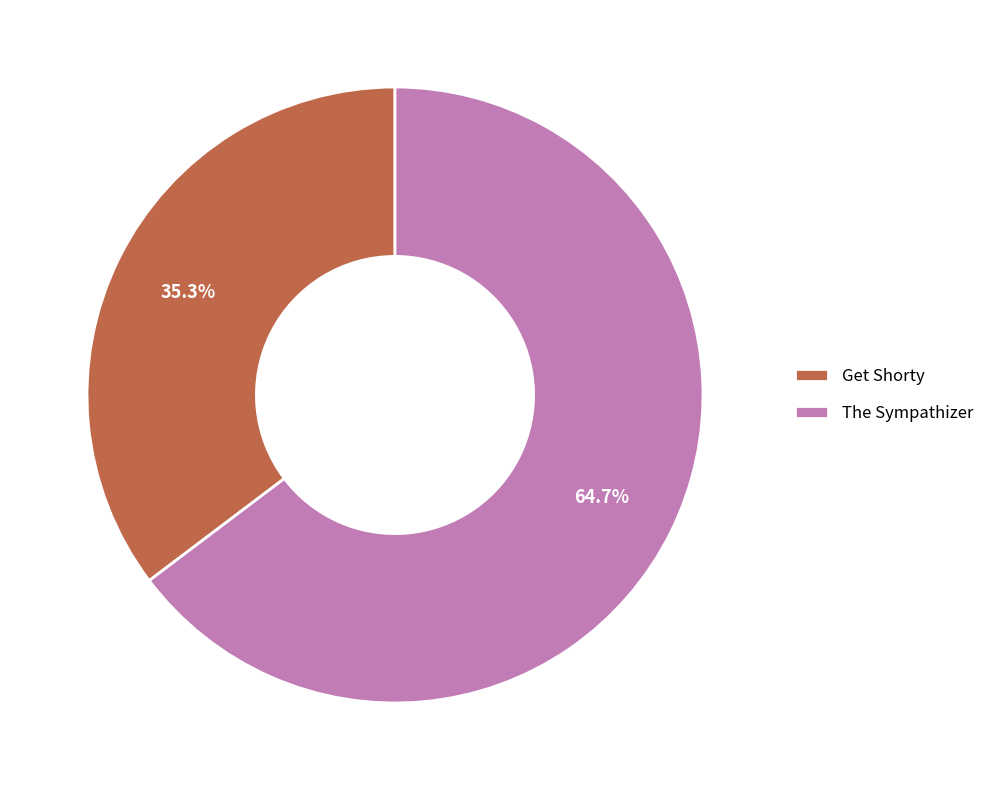

How many slices are in this pie chart?

2